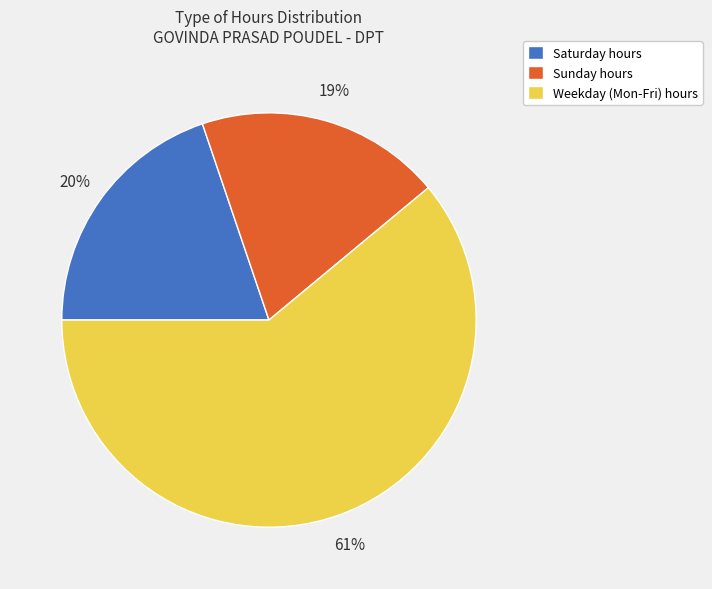

What is the majority slice?

Weekday (Mon-Fri) hours